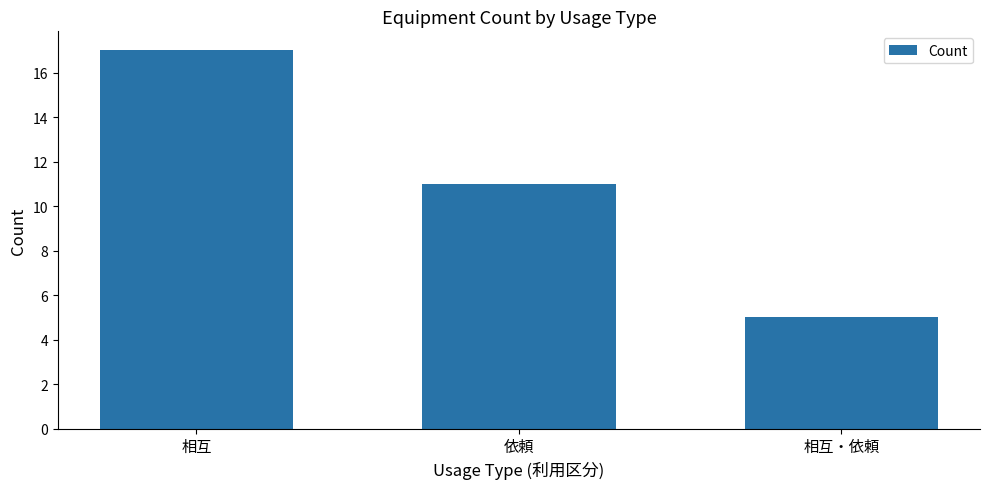

What is the label of the 1st bar from the left?

相互